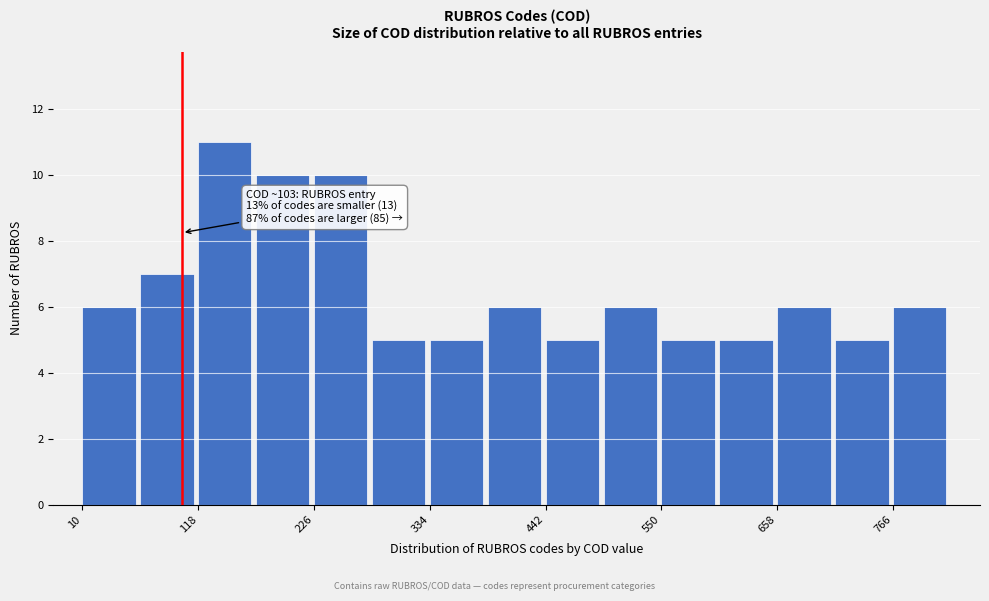

Around what value on the x-axis is the tallest bar? Give the approximate position of its centre, as read against the axis.

140